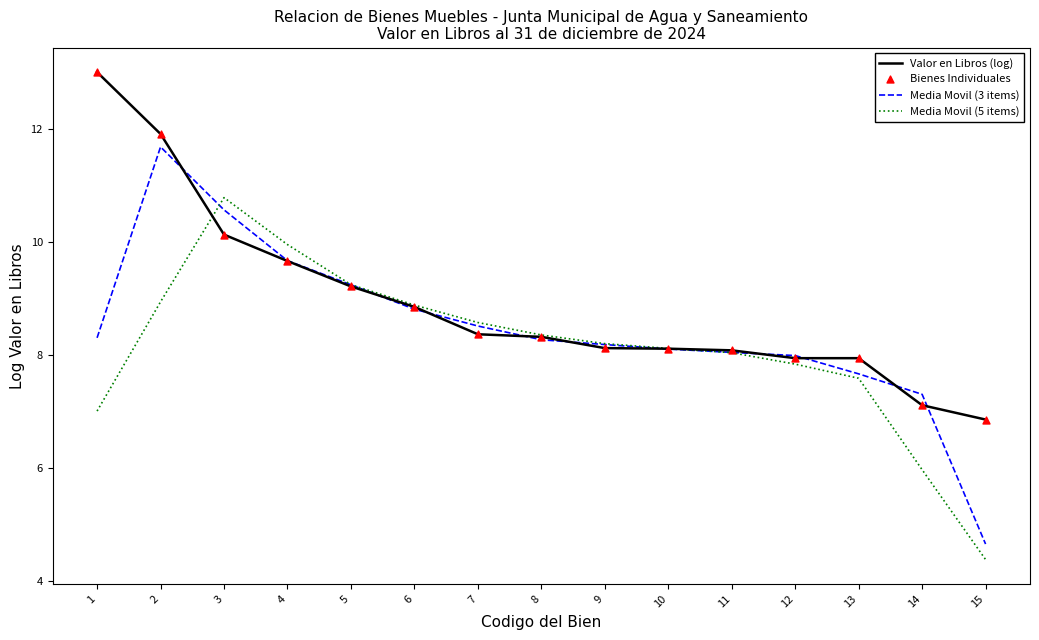

At how many categories does at least one series exceed 6?

15